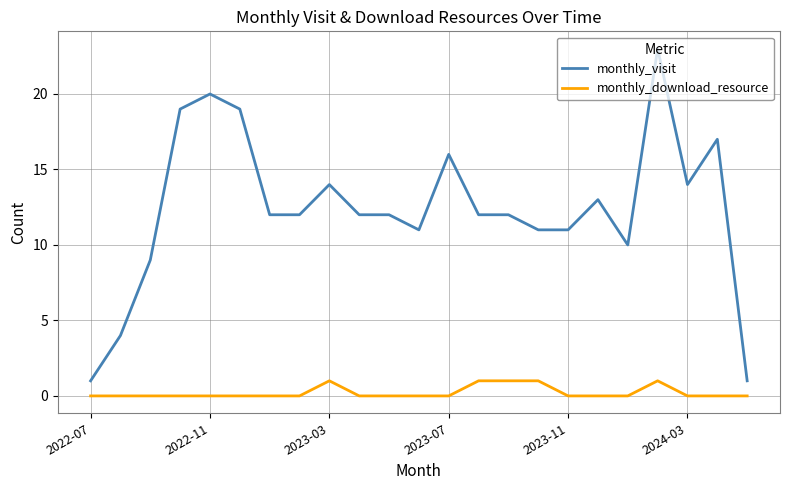

What is the maximum value shown in the chart?

23